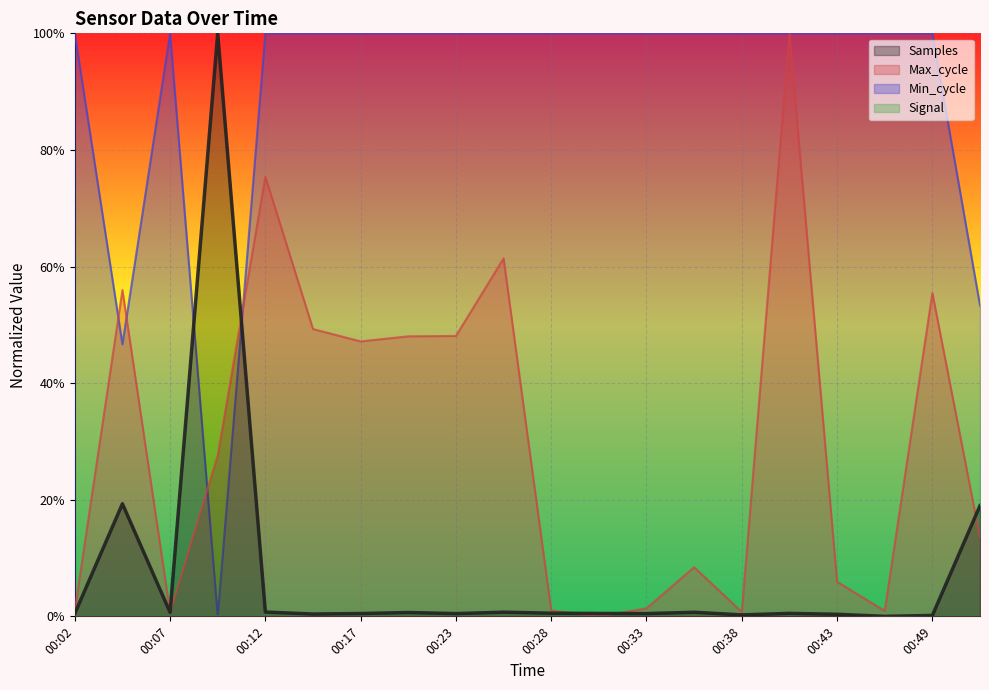

Reading left to right, what are all the values shown in this chart?

Samples: 00:02=0.0	00:04=0.2	00:07=0.0	00:10=1.0	00:12=0.0	00:15=0.0	00:17=0.0	00:20=0.0	00:23=0.0	00:25=0.0	00:28=0.0	00:30=0.0	00:33=0.0	00:36=0.0	00:38=0.0	00:41=0.0	00:43=0.0	00:46=0.0	00:49=0.0	00:51=0.2
Max_cycle: 00:02=0.0	00:04=0.6	00:07=0.0	00:10=0.3	00:12=0.8	00:15=0.5	00:17=0.5	00:20=0.5	00:23=0.5	00:25=0.6	00:28=0.0	00:30=0.0	00:33=0.0	00:36=0.1	00:38=0.0	00:41=1.0	00:43=0.1	00:46=0.0	00:49=0.6	00:51=0.1
Min_cycle: 00:02=1.0	00:04=0.5	00:07=1.0	00:10=0.0	00:12=1.0	00:15=1.0	00:17=1.0	00:20=1.0	00:23=1.0	00:25=1.0	00:28=1.0	00:30=1.0	00:33=1.0	00:36=1.0	00:38=1.0	00:41=1.0	00:43=1.0	00:46=1.0	00:49=1.0	00:51=0.5